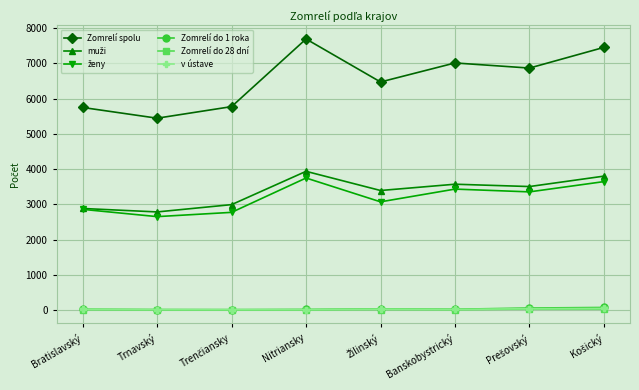

True or false: v ústave has more than 0 interior local peaks.

True